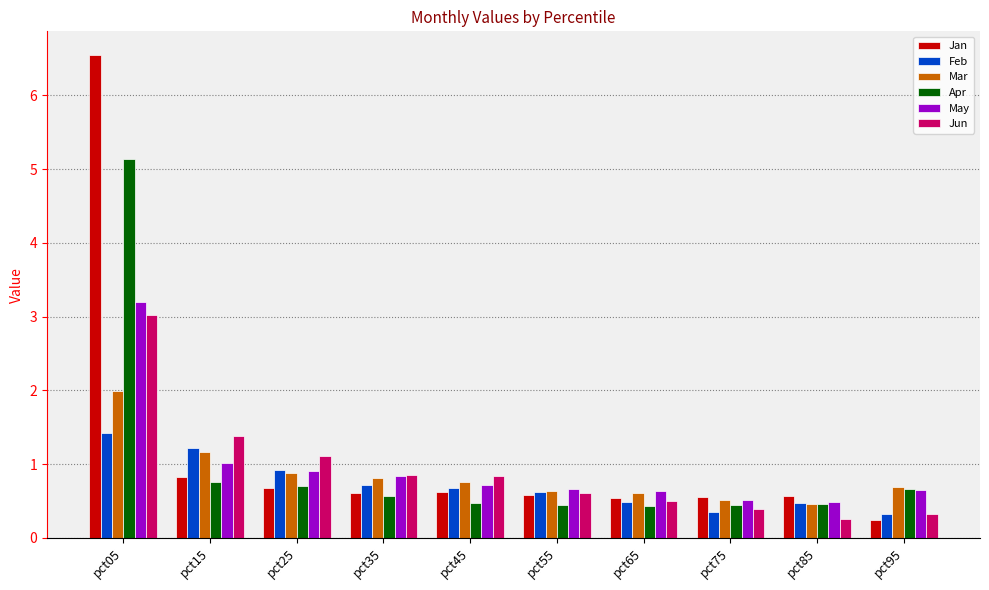

What is the difference between the highest and lowest values at pct85?

0.3